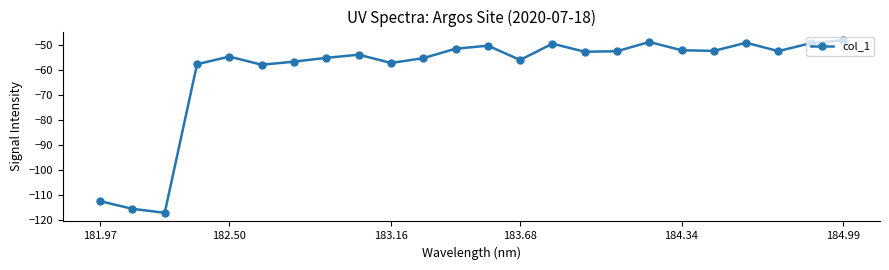

Does the chart display data point markers on the line(s)?

Yes